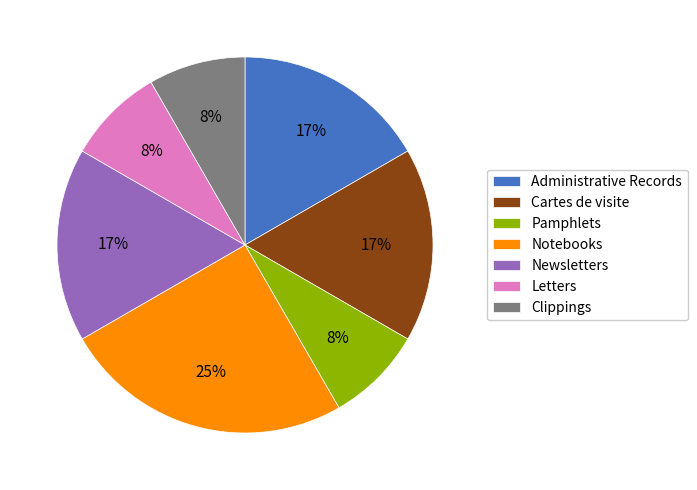

To the nearest percent, what is the average slice percentage?

14%